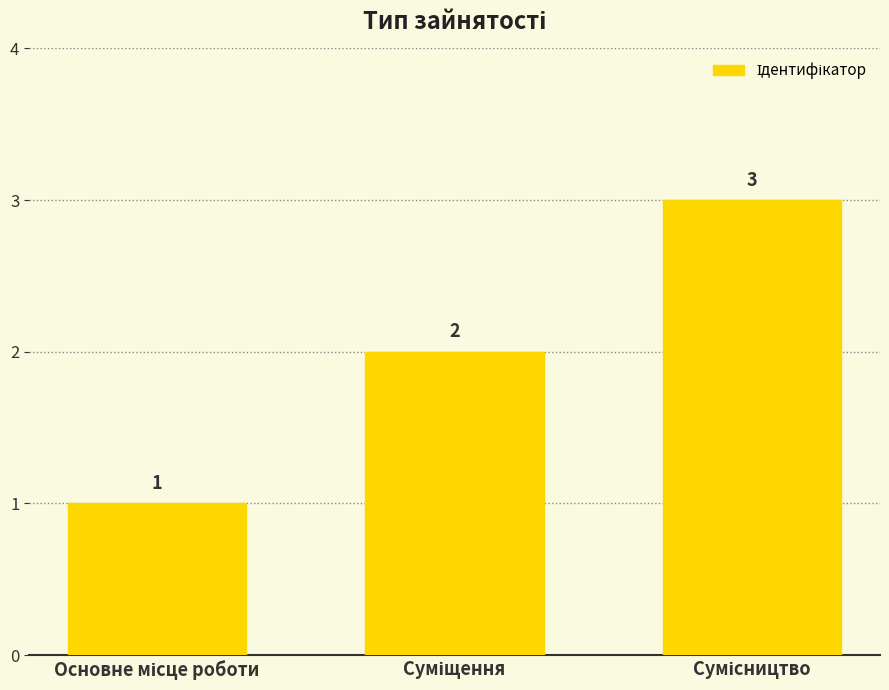

What is the value of the 3rd bar from the left?

3